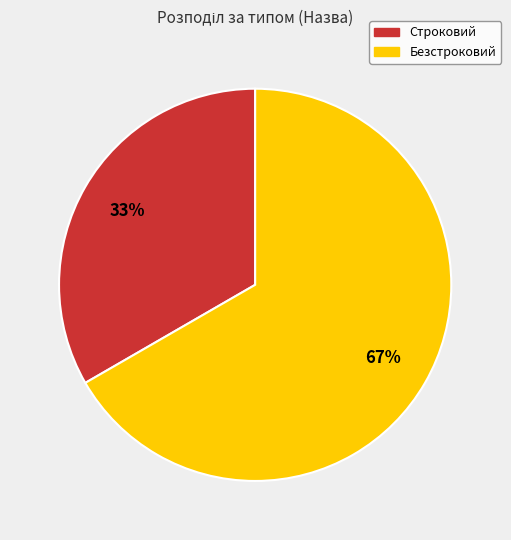

To the nearest percent, what percentage of the pie is Строковий?

33%